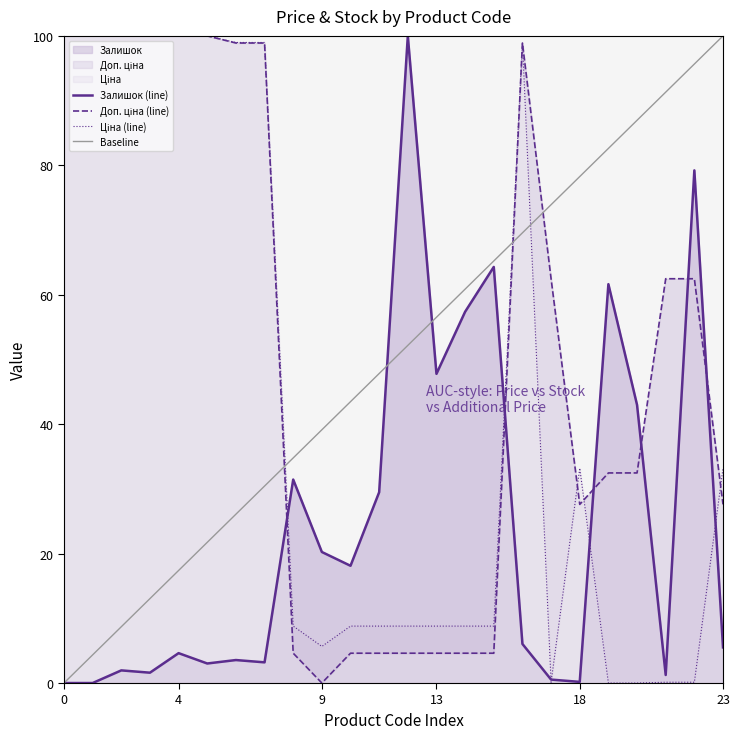

The value of Залишок at 9 is 35.4. True or false?

False